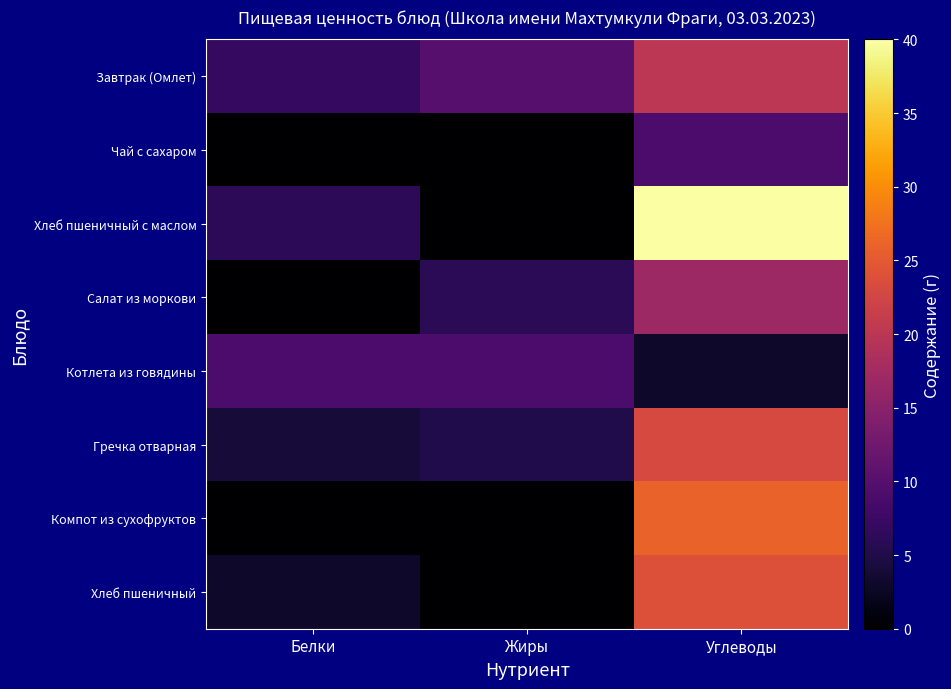

Rank the series at Углеводы from lowest to highest value.

Котлета из говядины, Чай с сахаром, Салат из моркови, Завтрак (Омлет), Гречка отварная, Хлеб пшеничный, Компот из сухофруктов, Хлеб пшеничный с маслом